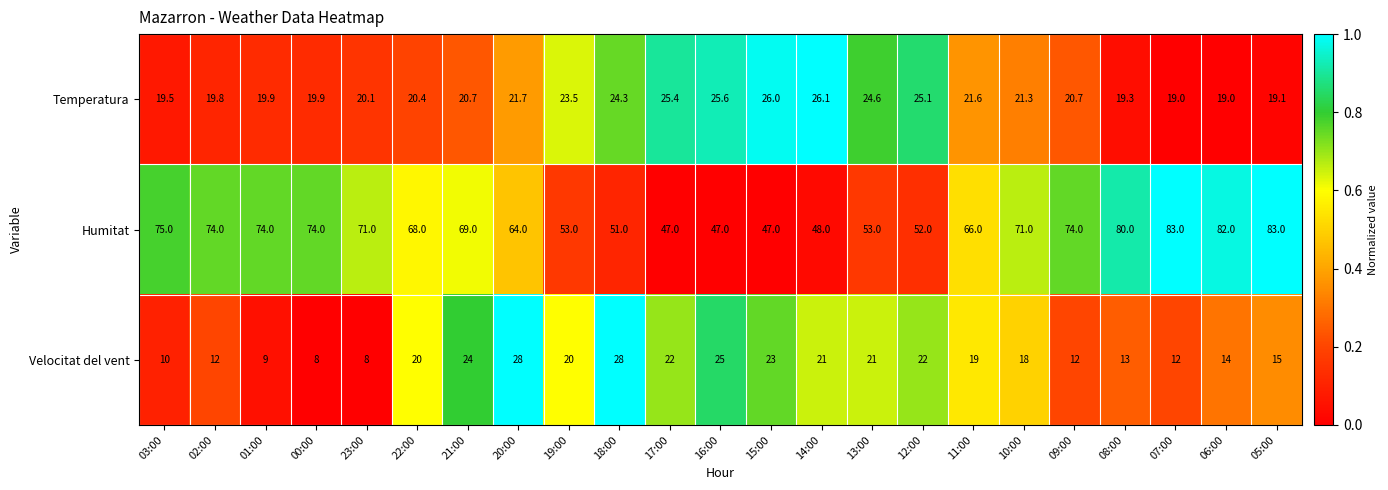

The Humitat series shows 32.2 at 20:00. True or false?

False